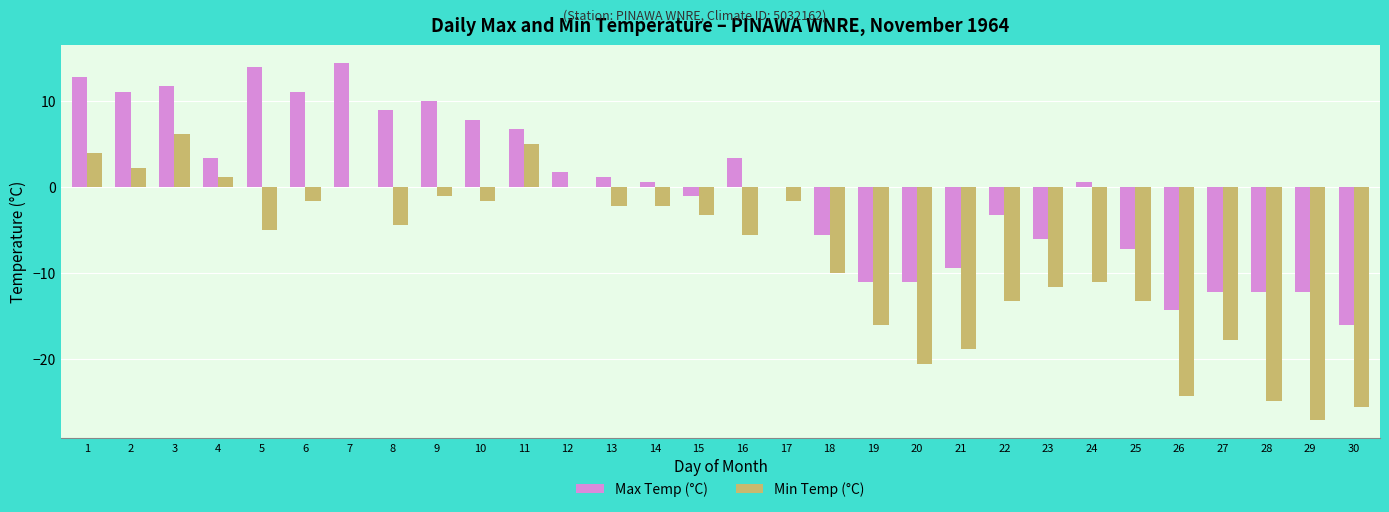

Are the bars horizontal?

No